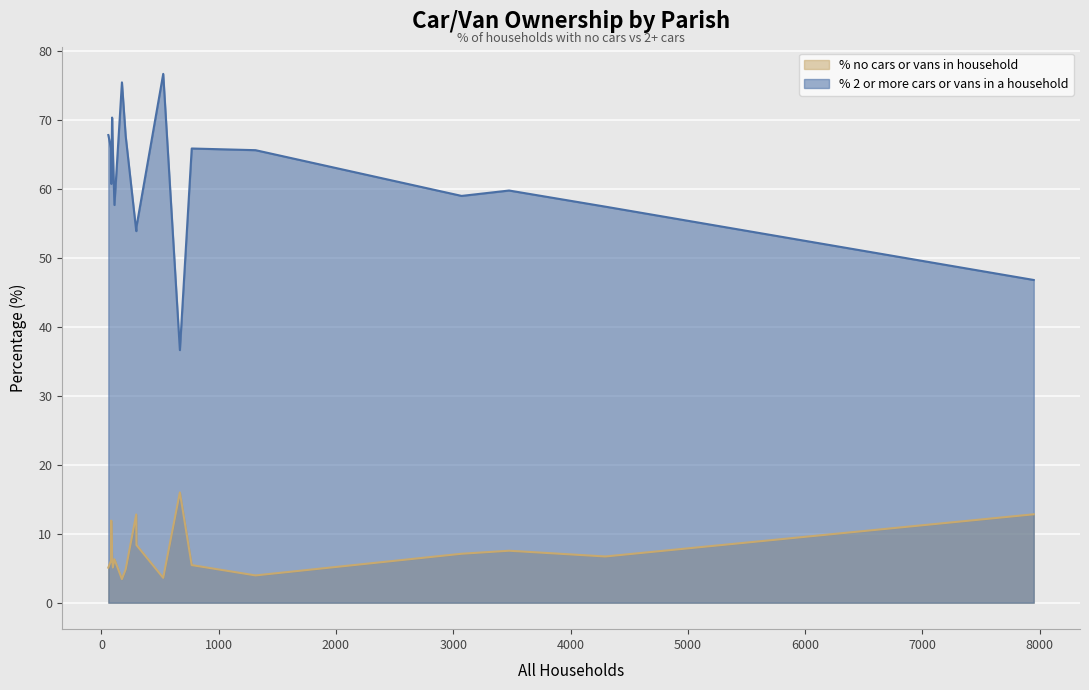

Which series has the largest total across all categories?

% 2 or more cars or vans in a household